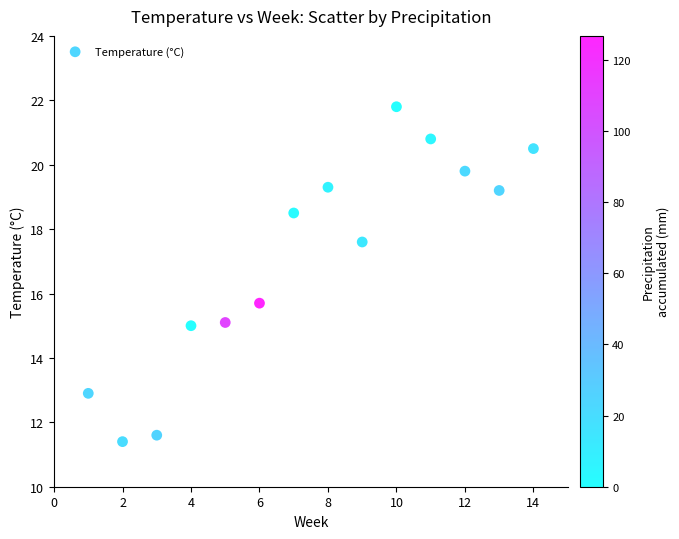

What is the range of X values (max minus min)?

13.0